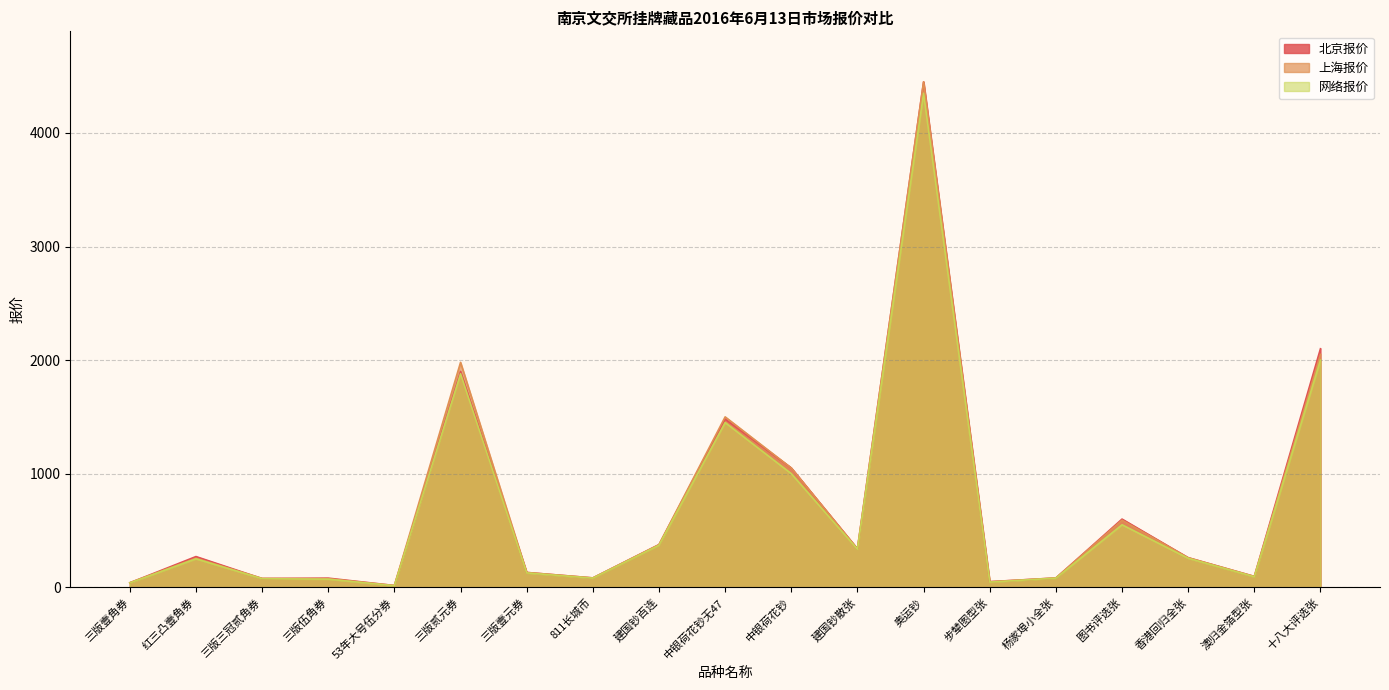

True or false: 网络报价 and 北京报价 cross at least once.

False